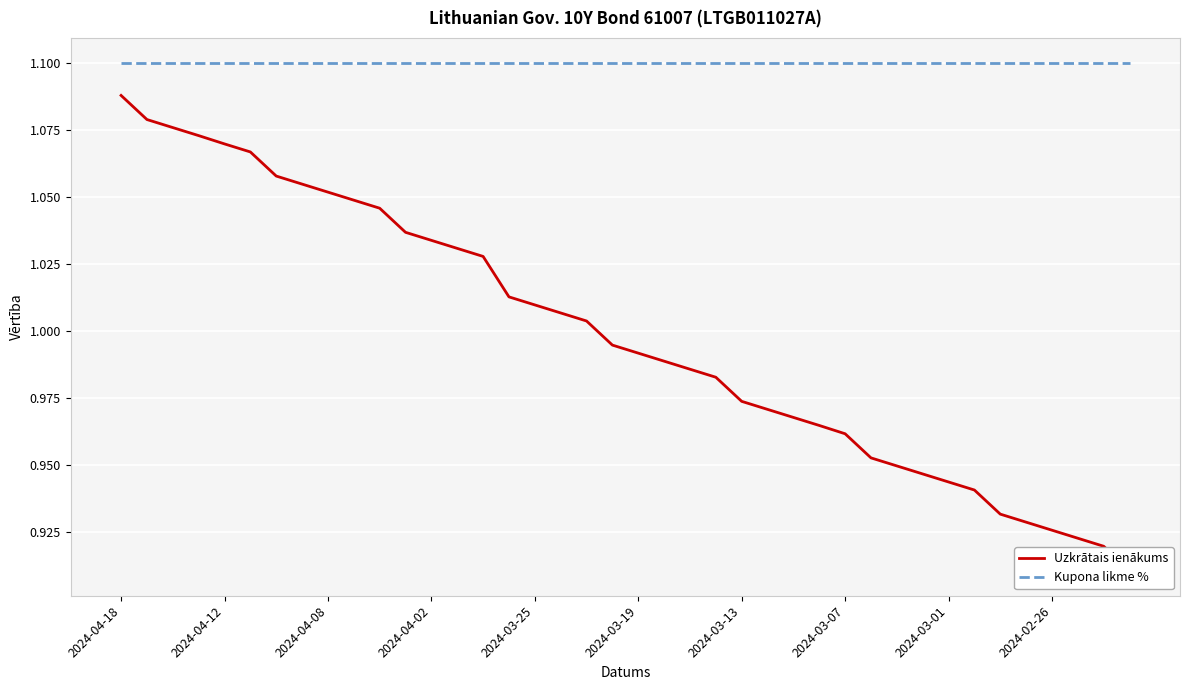

What is the difference between the highest and lowest values at 30?

0.2